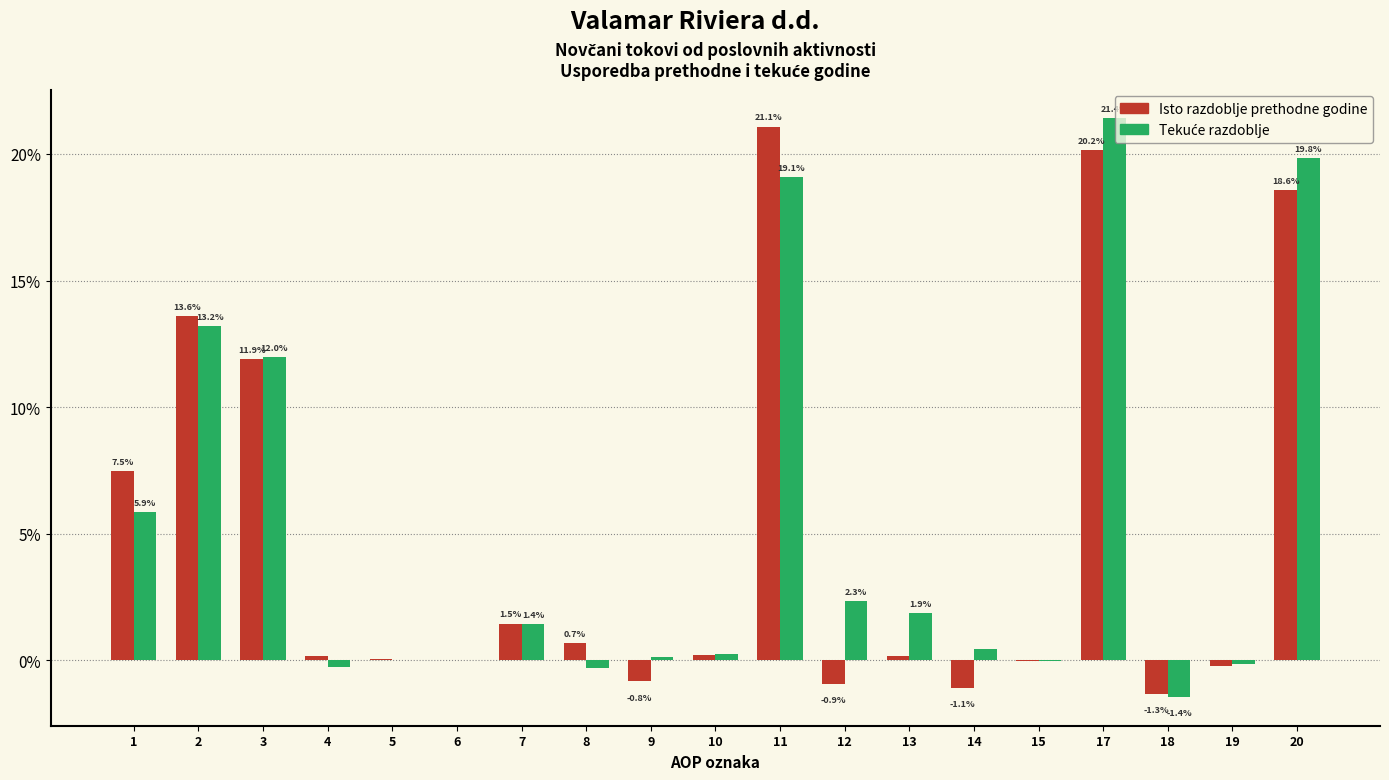

Which category has the highest value across all series?

17